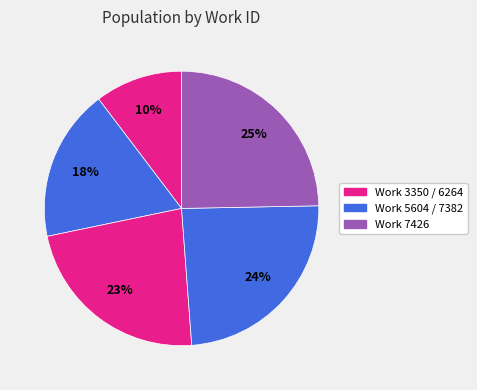

Is there a majority slice in this chart?

No